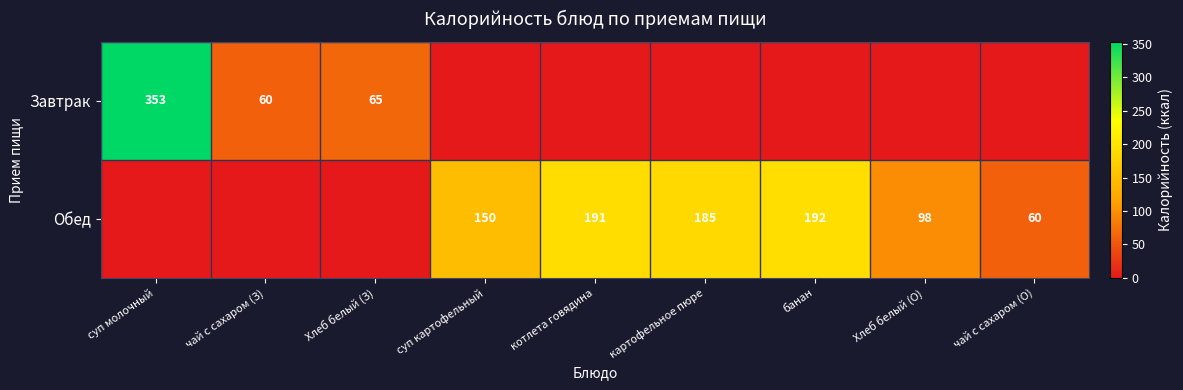

Is it true that Обед equals 150 at суп картофельный?

True